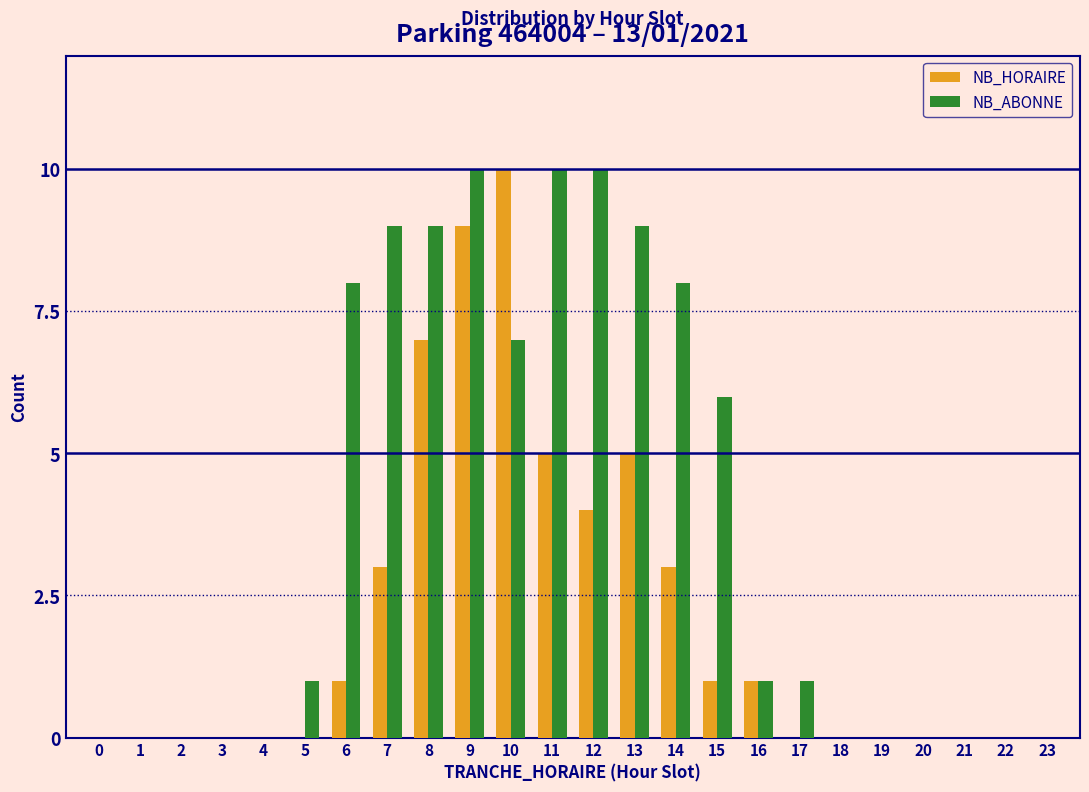

Is it true that NB_HORAIRE equals 0 at 19?

True